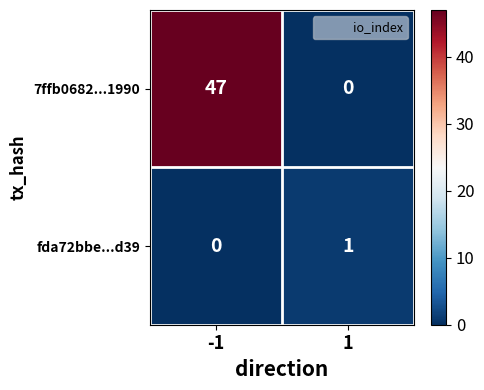

What is the spread (max minus min) of values at 1?

1